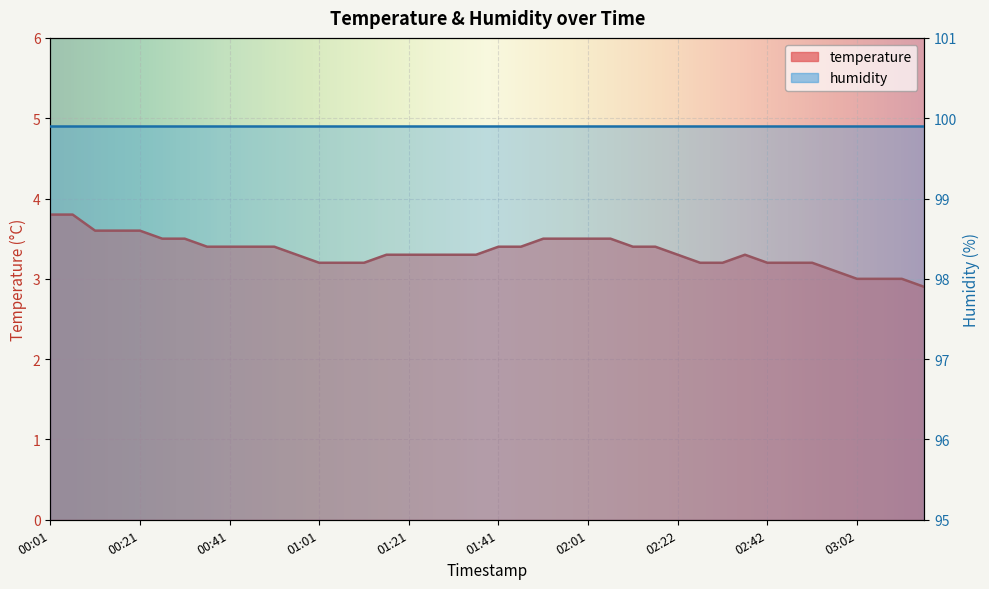

List the labels in order of value, smallest first.

03:17, 03:02, 03:07, 03:12, 02:57, 01:01, 01:06, 01:11, 02:27, 02:32, 02:42, 02:47, 02:52, 00:56, 01:16, 01:21, 01:26, 01:31, 01:36, 02:22, 02:37, 00:36, 00:41, 00:46, 00:51, 01:41, 01:46, 02:12, 02:17, 00:26, 00:31, 01:51, 01:56, 02:01, 02:06, 00:11, 00:16, 00:21, 00:01, 00:06